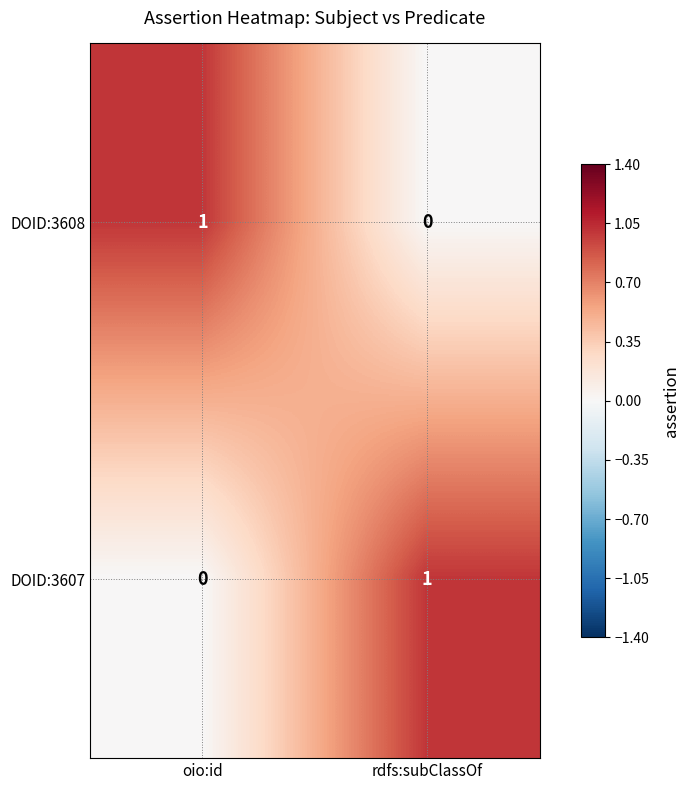

At which label does DOID:3607 reach its peak?

rdfs:subClassOf